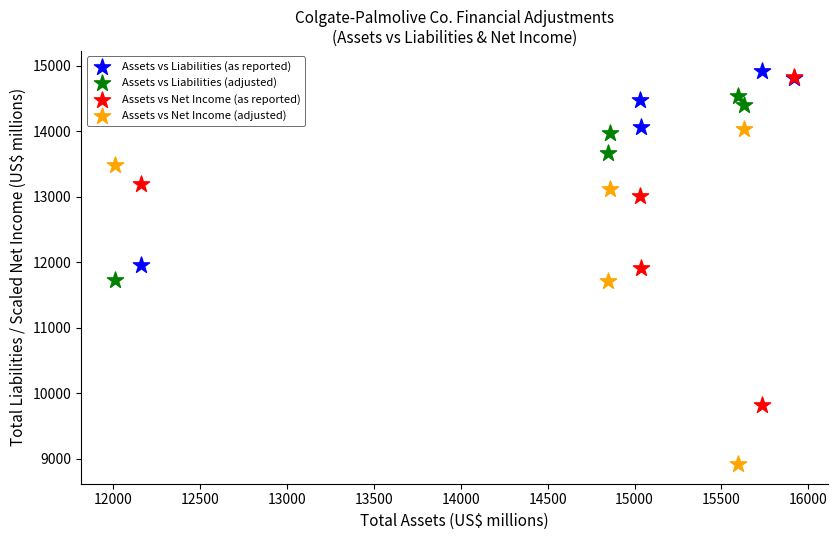

Which series reaches the minimum Y coordinate?

Assets vs Net Income (adjusted)